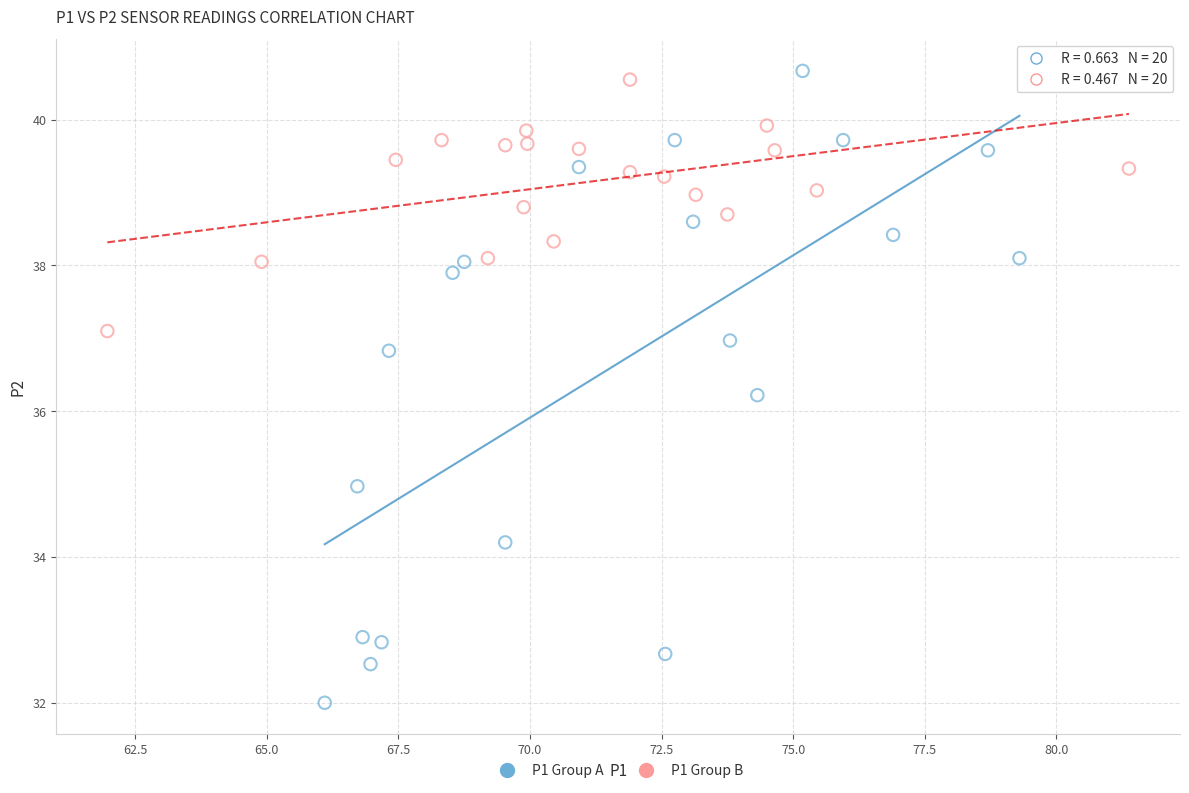

Which series has the widest spread of Y values?

P1 Group A